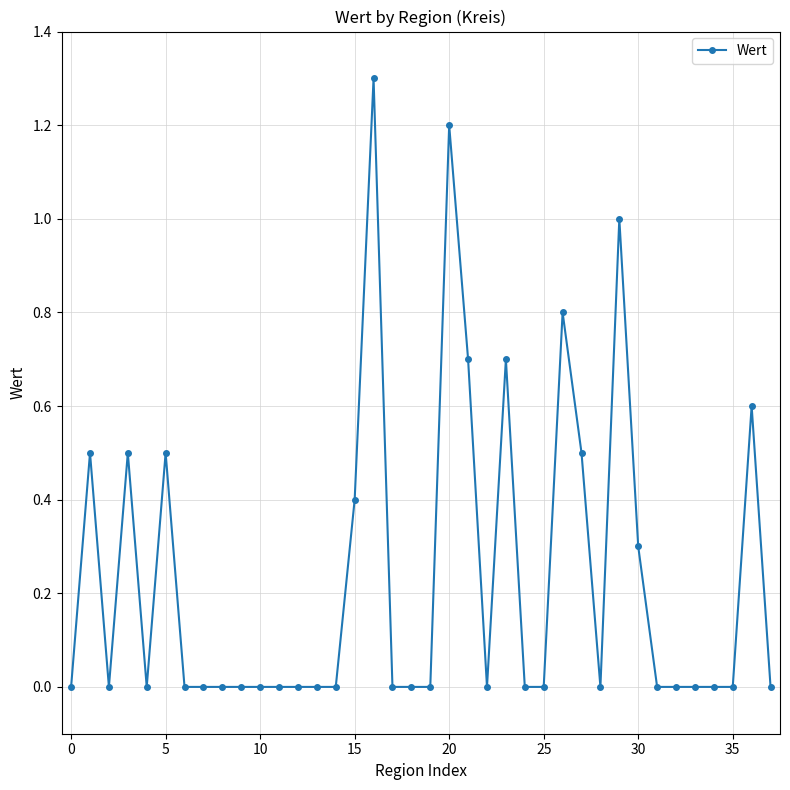

What is the greatest value displayed?

1.3